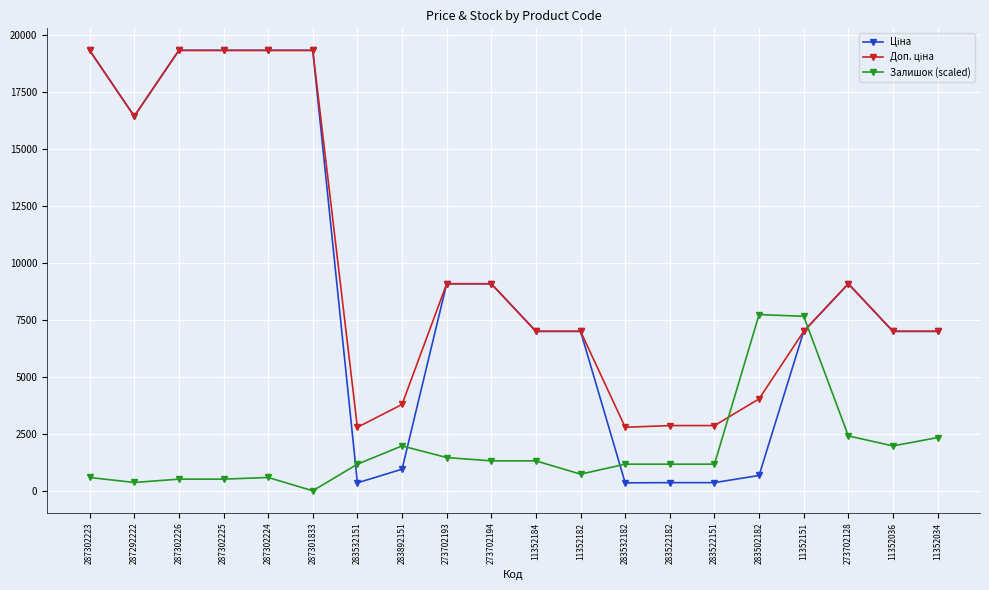

What is the total value across all series at 287302226?

39197.1